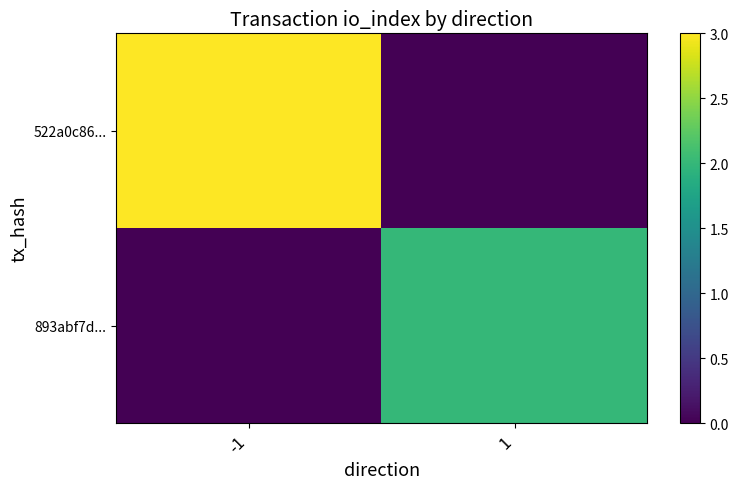

Which series has the widest spread of values?

522a0c86...